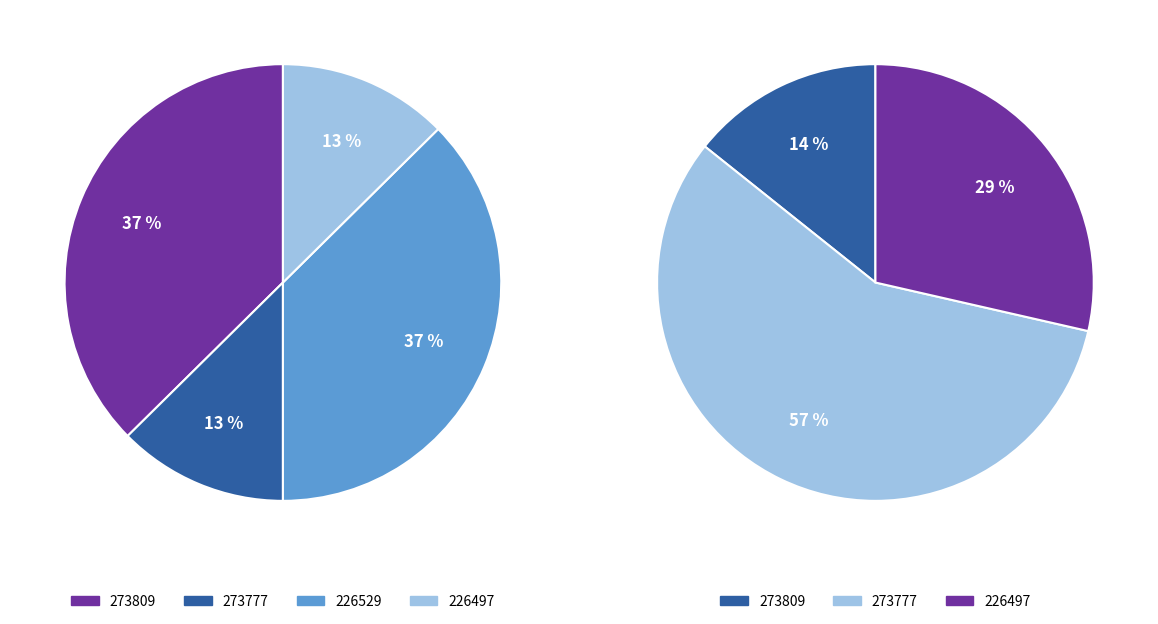

Which has a higher value, 273809 or 273777?

273777